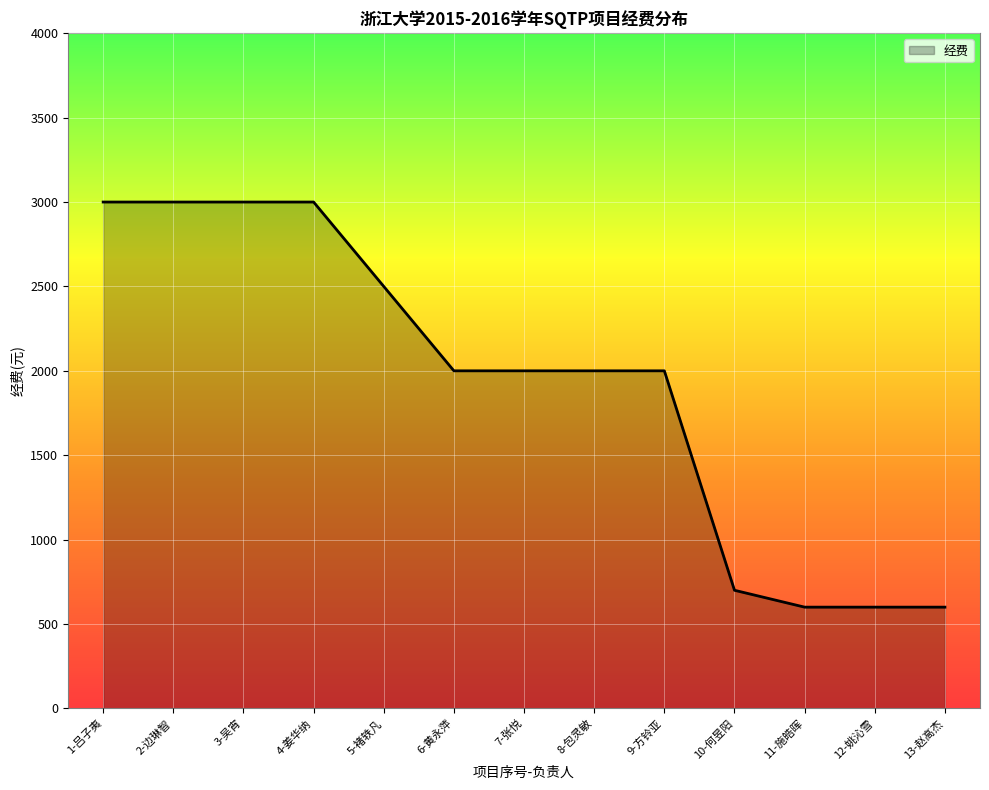

Does the chart display data point markers on the line(s)?

No